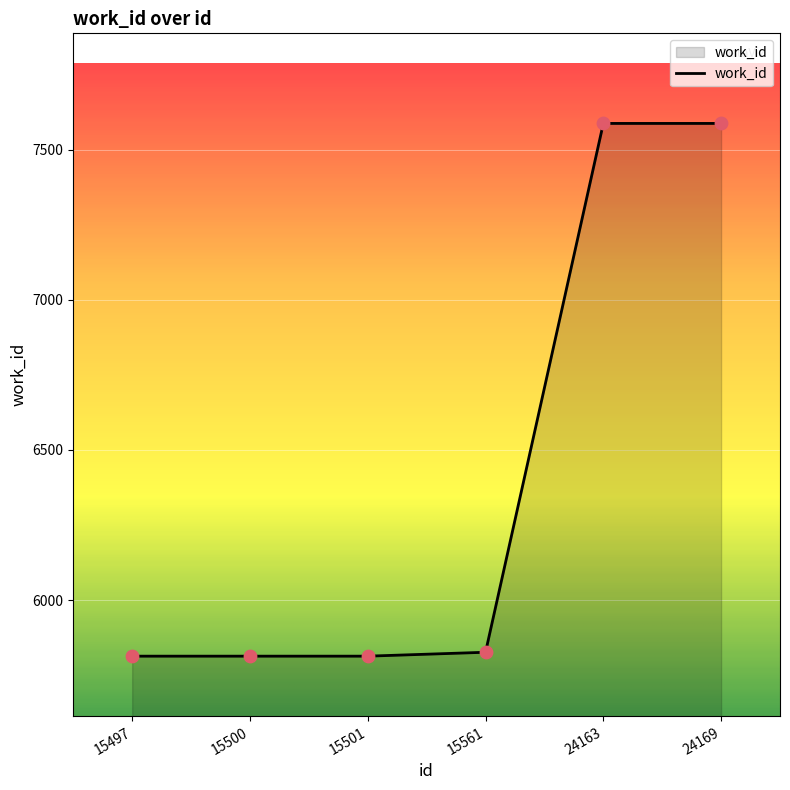

Between 15497 and 24169, which is larger?

24169